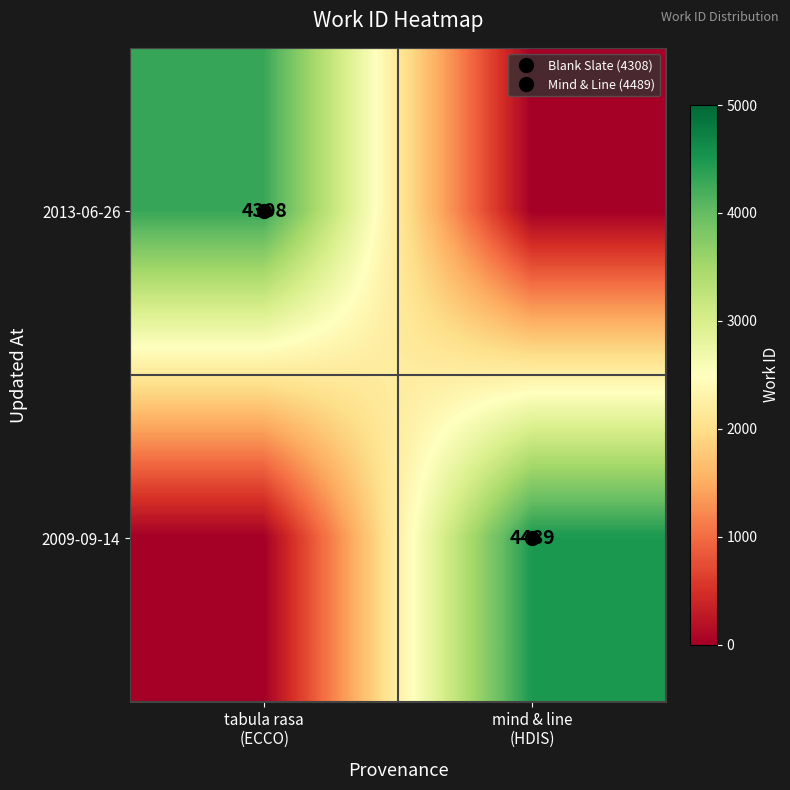

What is the difference between the maximum and minimum values in the 2009-09-14 series?

4489